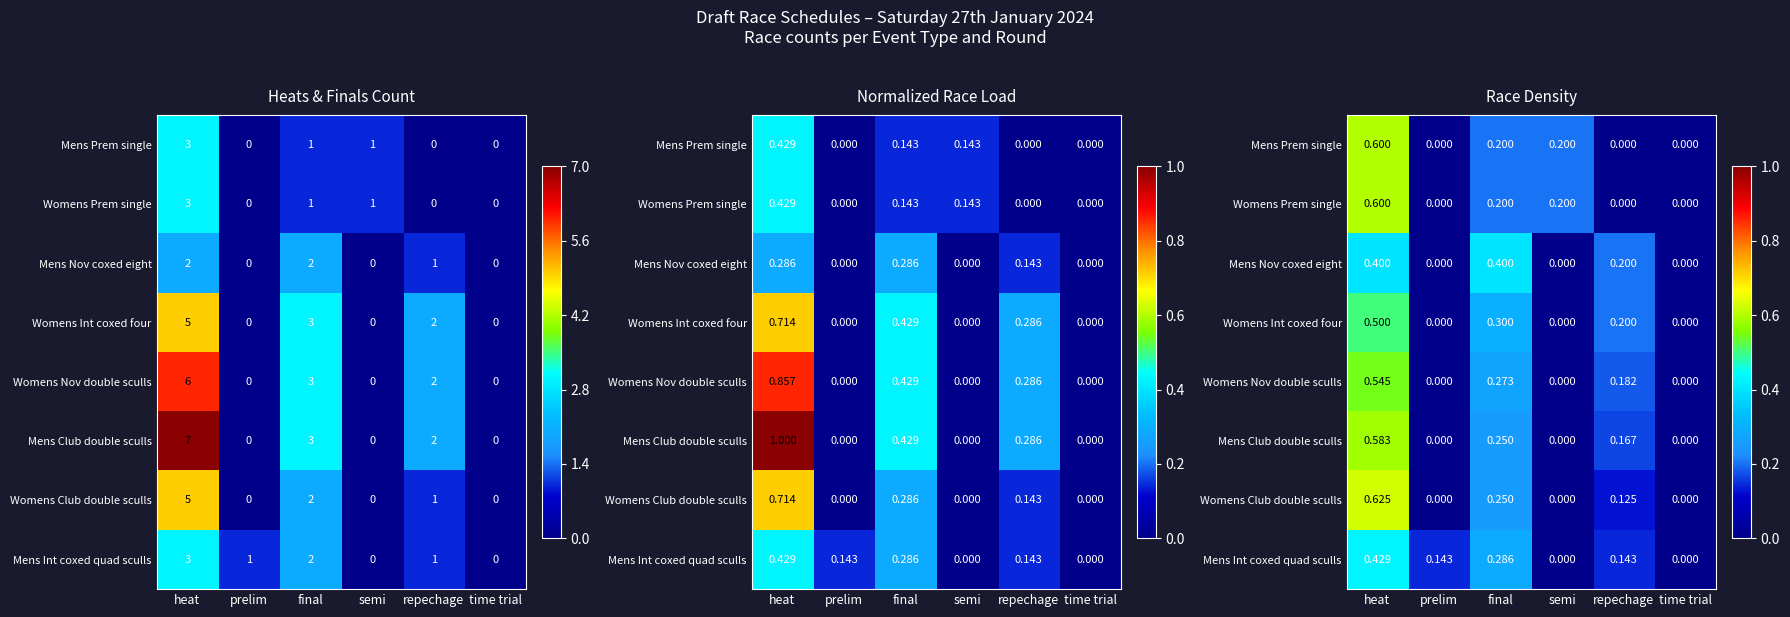

Rank the categories by Womens Int coxed four value from highest to lowest.

heat, final, repechage, prelim, semi, time trial